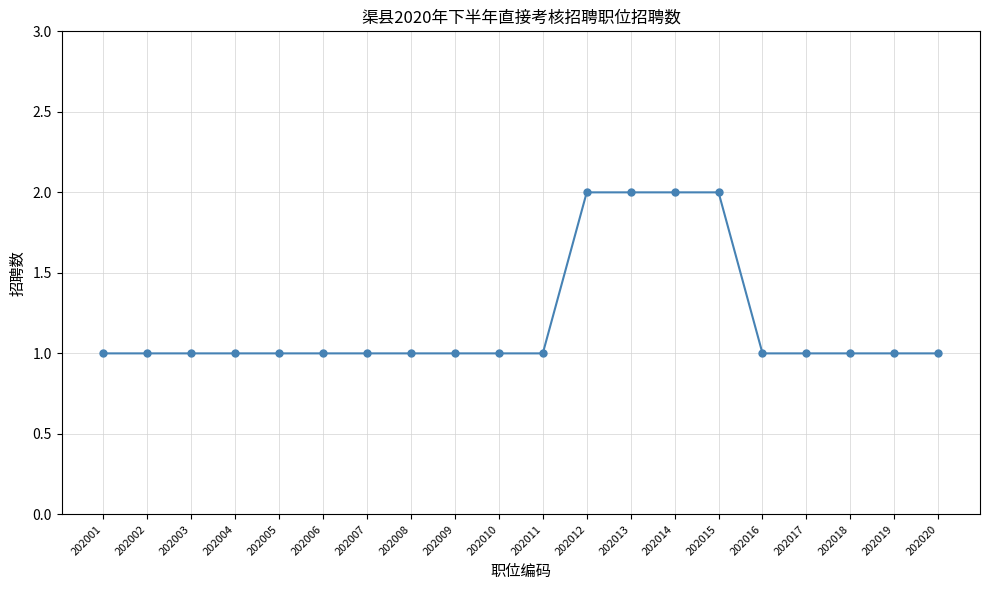

The chart shows a value of 1 at 202018. True or false?

True